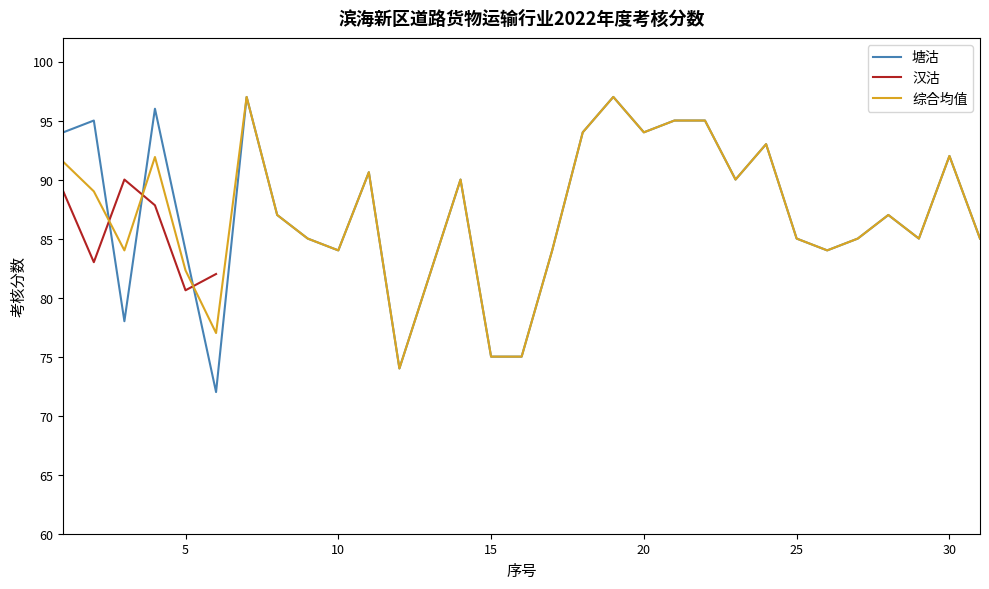

Between 3 and 8, which series saw the biggest shift?

塘沽